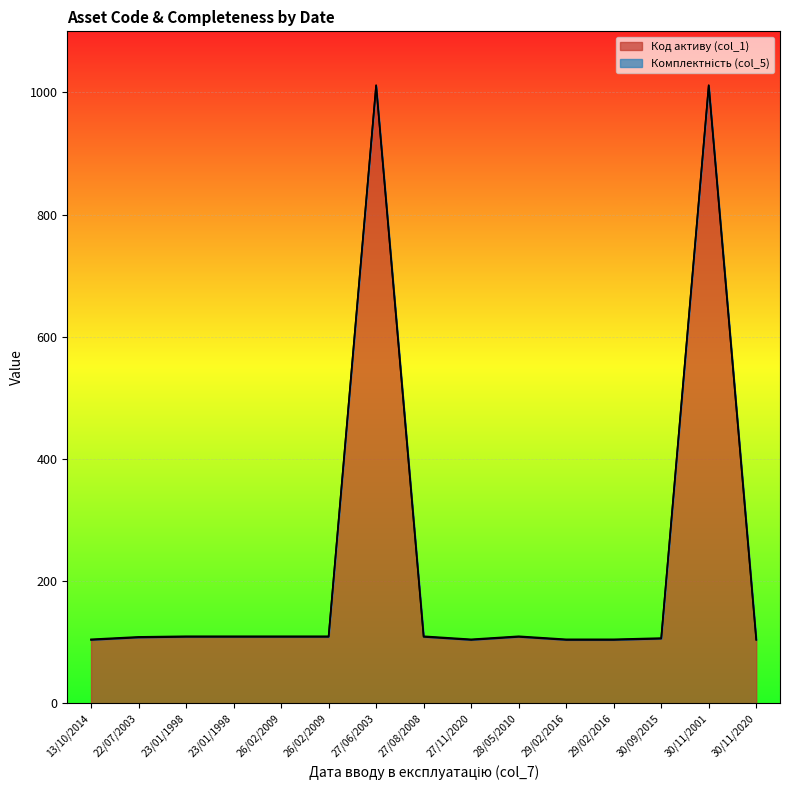

At which category does the chart reach its peak across all series?

27/06/2003